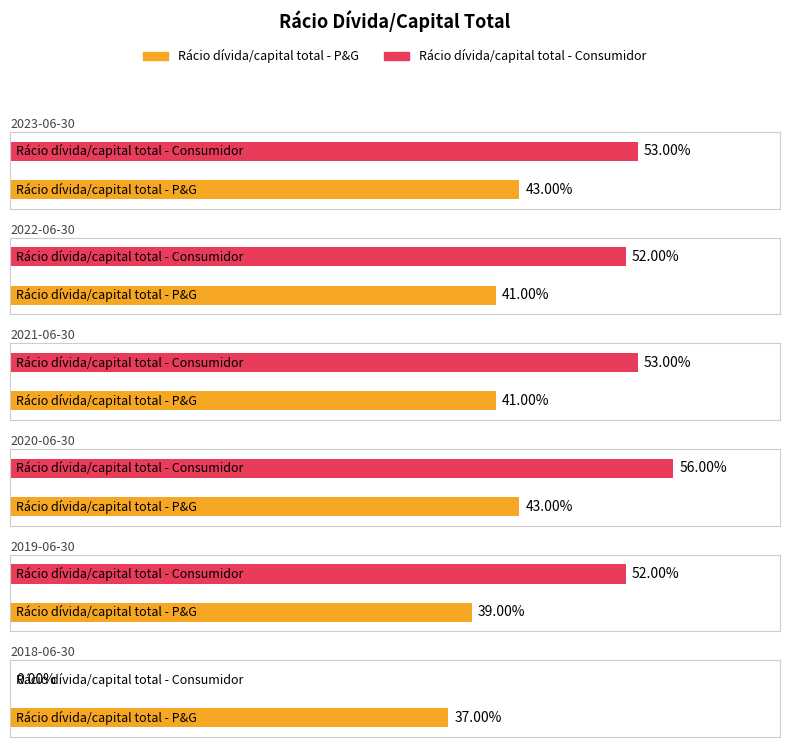

At 2018-06-30, list the series in order from smallest to largest.

Rácio dívida/capital total - Consumidor, Rácio dívida/capital total - P&G